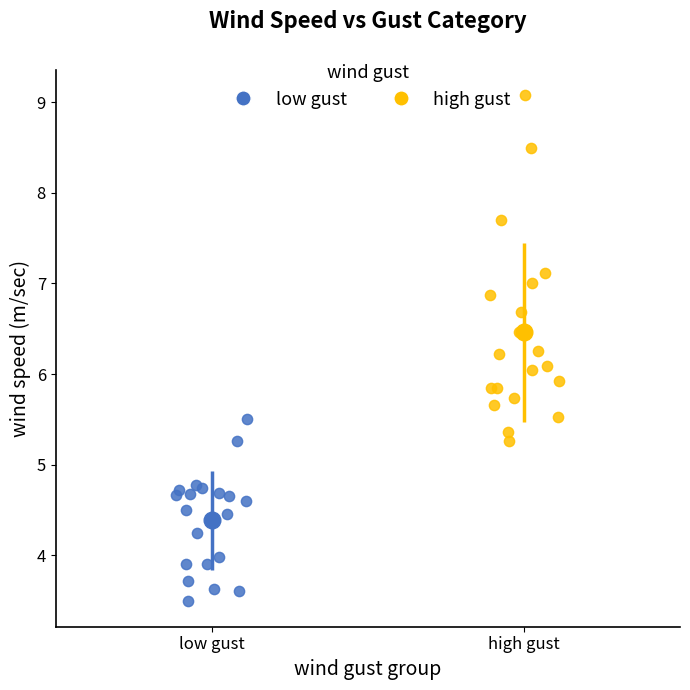

Which series has the widest spread of Y values?

high gust